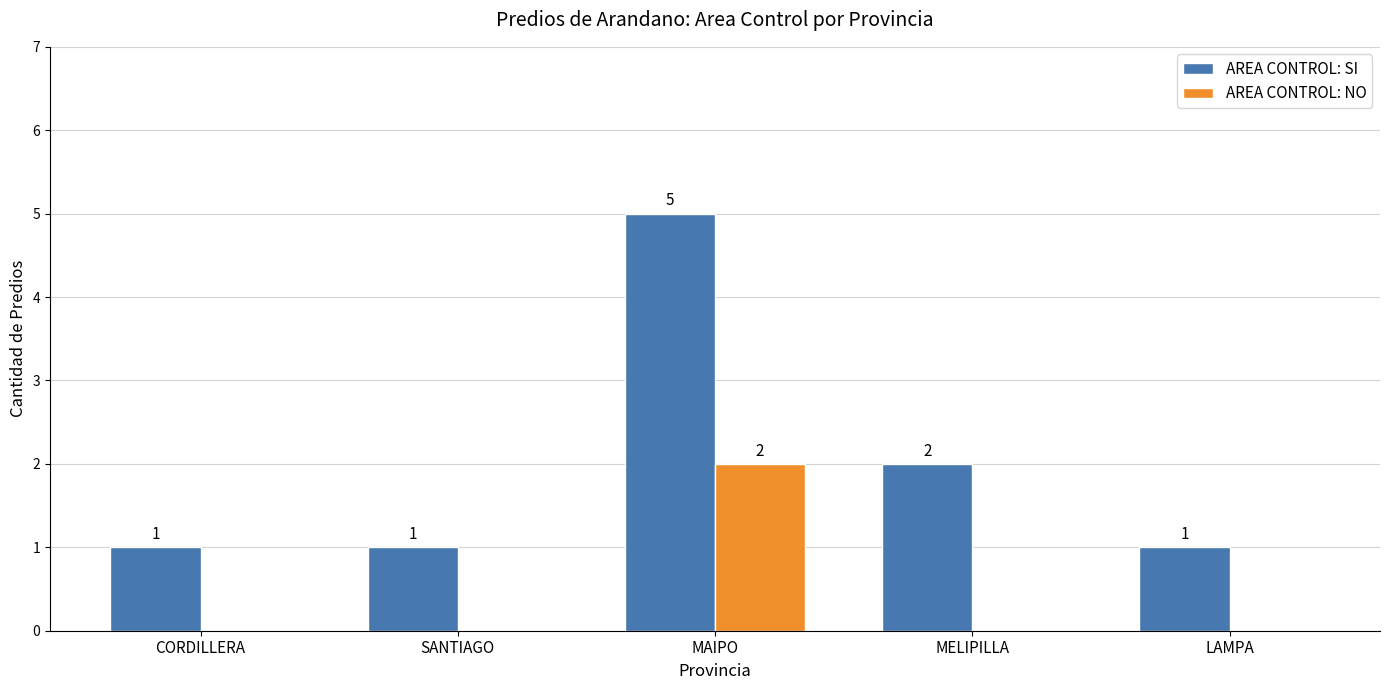

How many groups of bars are there?

5